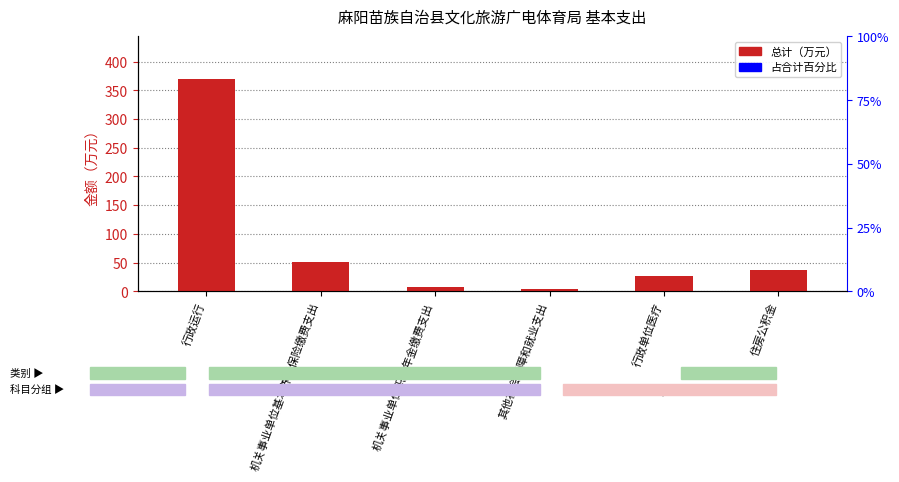

List the labels in order of value, smallest first.

其他社会保障和就业支出, 机关事业单位职业年金缴费支出, 行政单位医疗, 住房公积金, 机关事业单位基本养老保险缴费支出, 行政运行